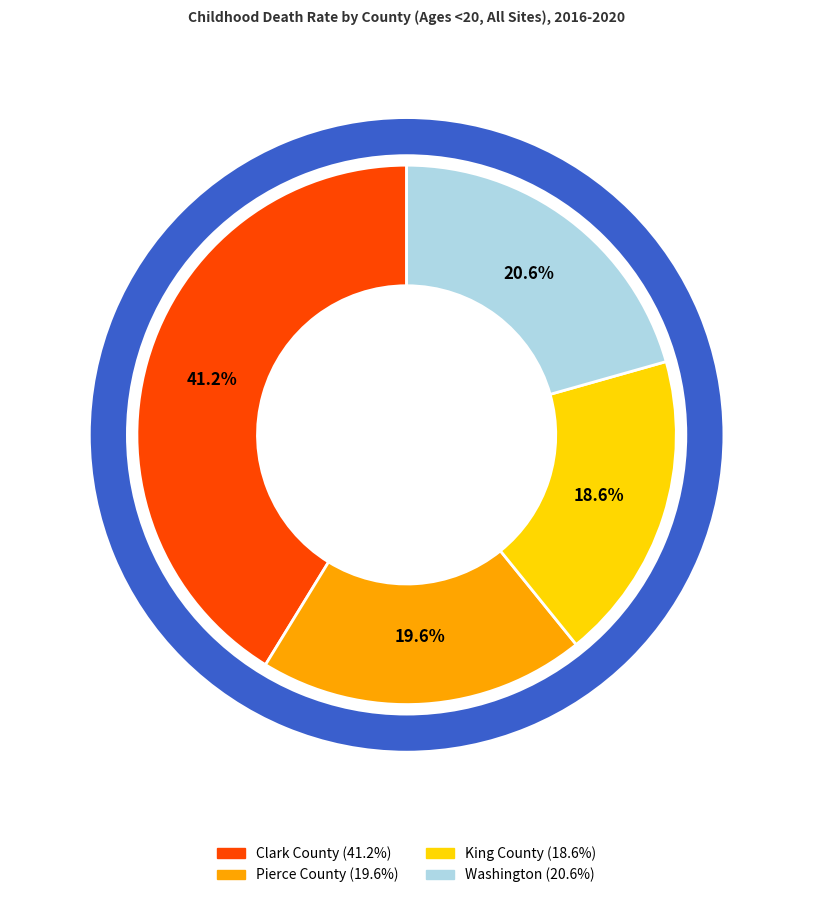

How much of the chart is everything except Clark County?

58.8%